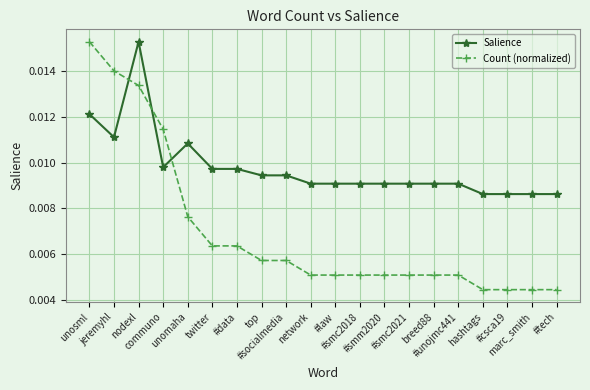

At how many categories does at least one series exceed 0?

20